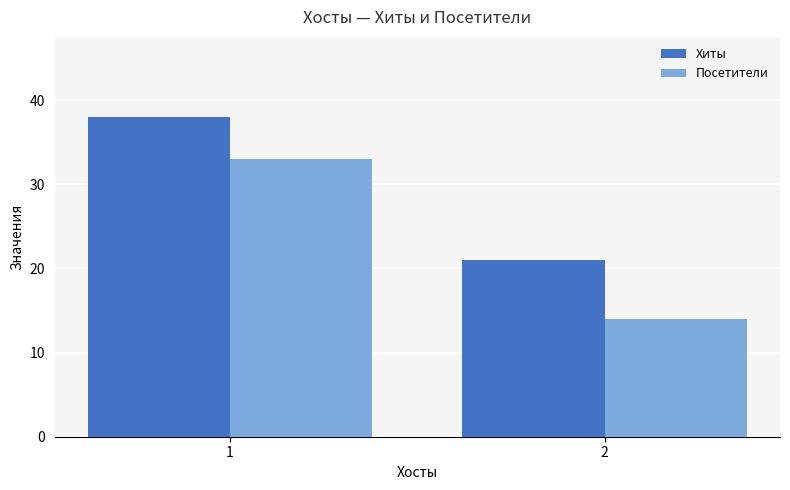

List the labels in order of Посетители value, smallest first.

2, 1